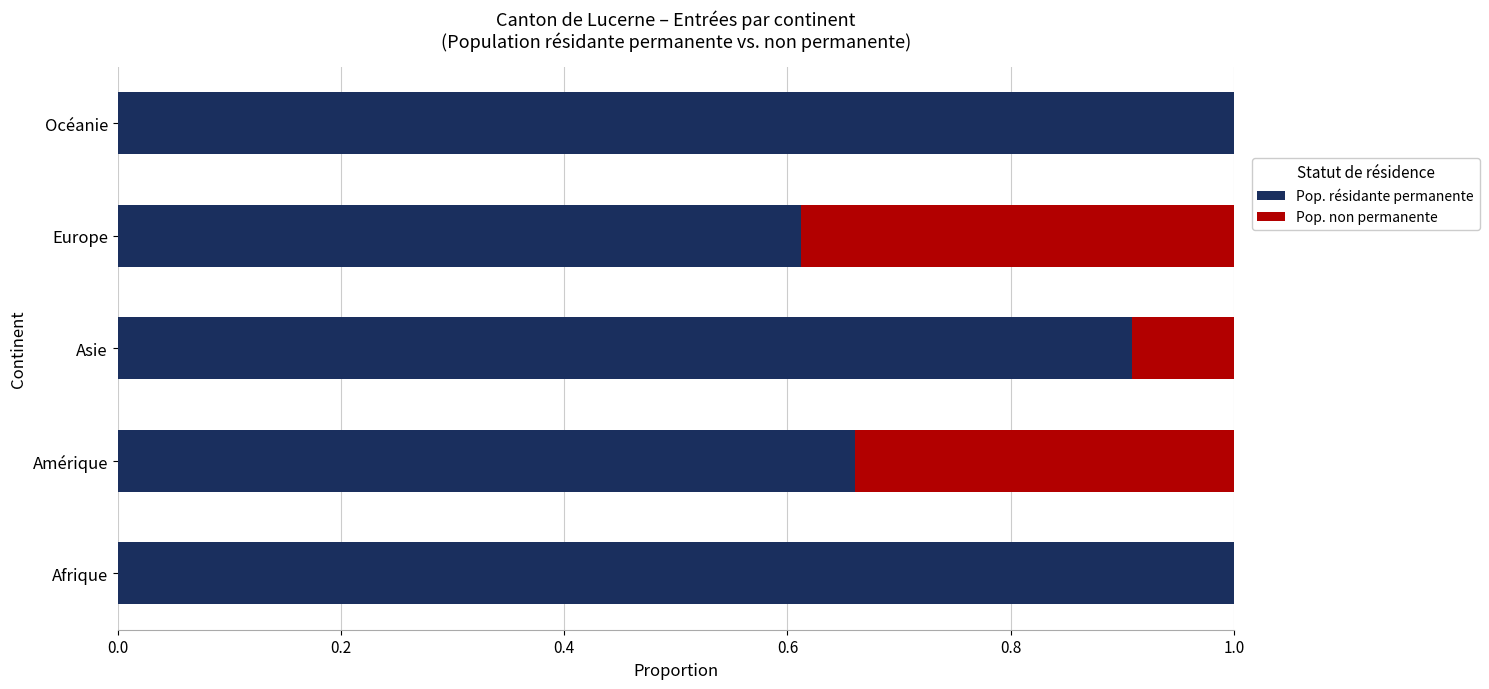

Is it true that Pop. résidante permanente equals 0.9 at Asie?

True